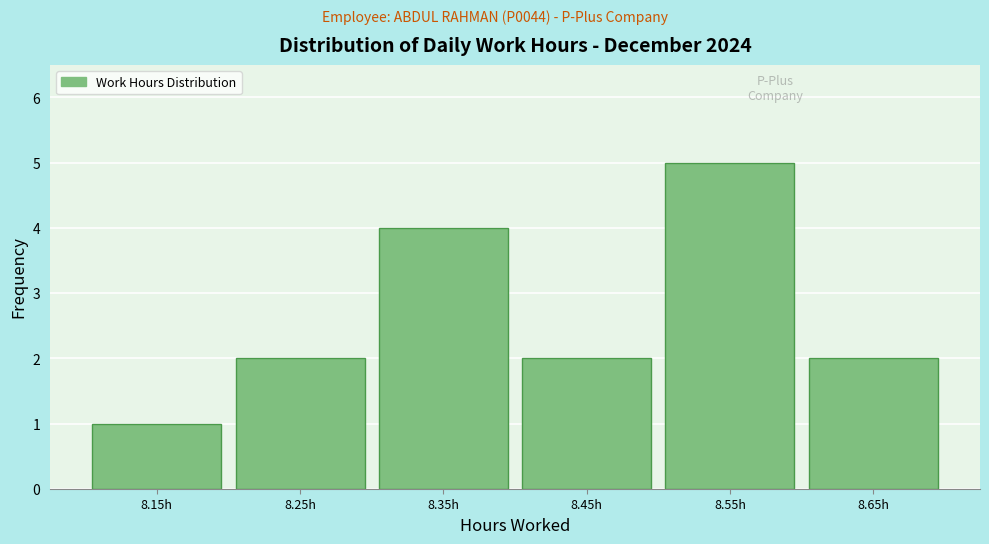

Reading left to right, what are all the values shown in this chart?

8.15h=1	8.25h=2	8.35h=4	8.45h=2	8.55h=5	8.65h=2